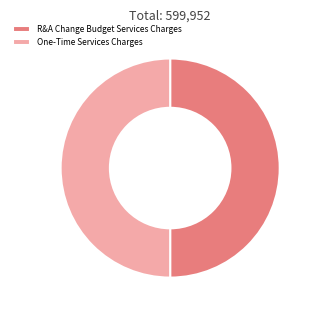

Approximately how many times larger is the value at One-Time Services Charges compared to R&A Change Budget Services Charges?

1.0